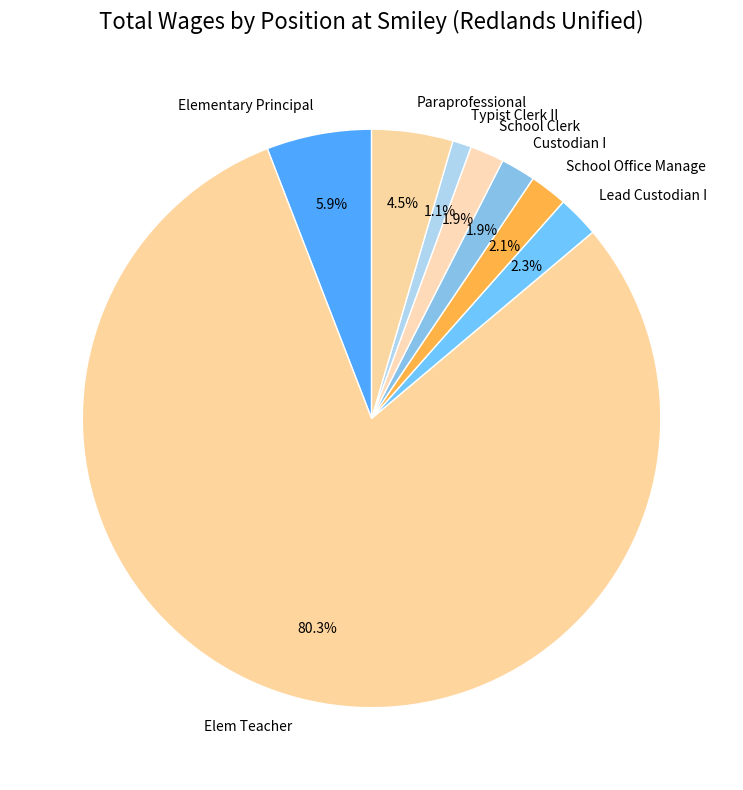

How many slices are in this pie chart?

8